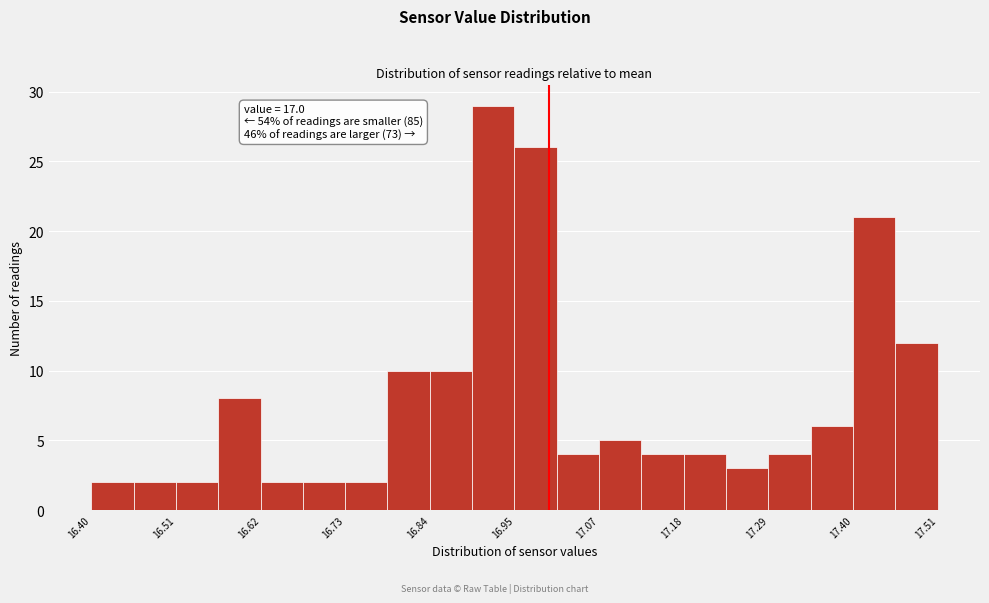

Around what value on the x-axis is the tallest bar? Give the approximate position of its centre, as read against the axis.

16.92